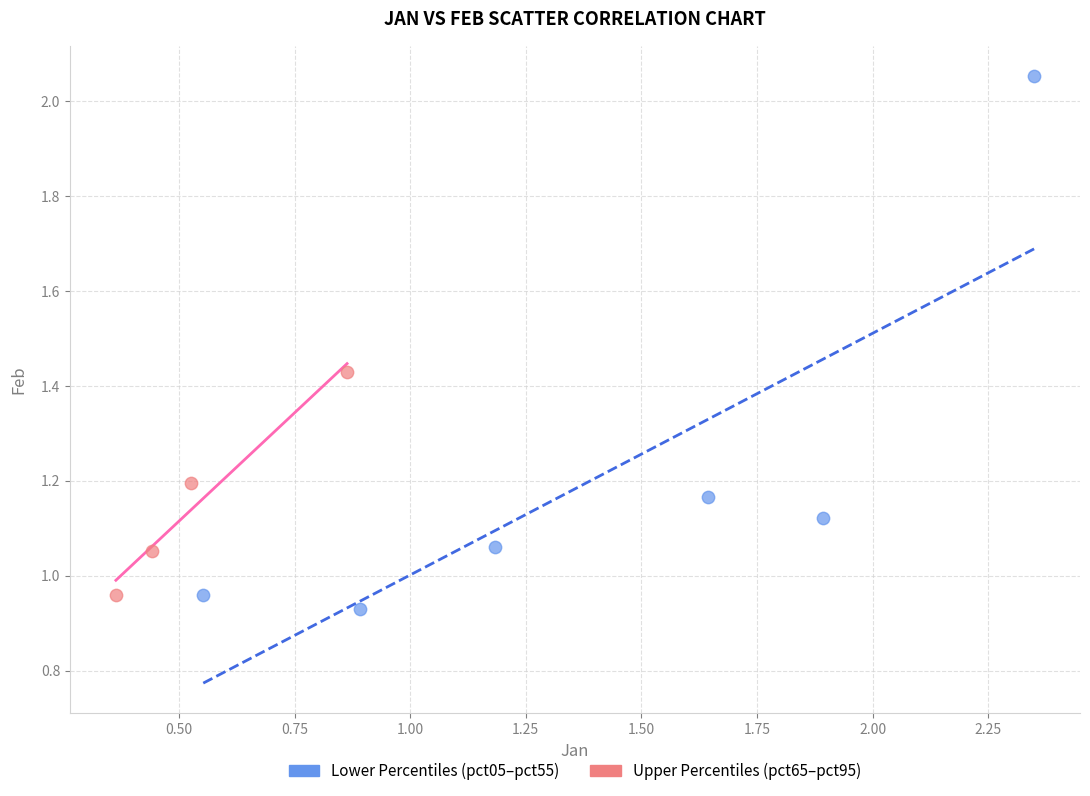

Which series reaches the minimum Y coordinate?

Lower Percentiles (pct05–pct55)